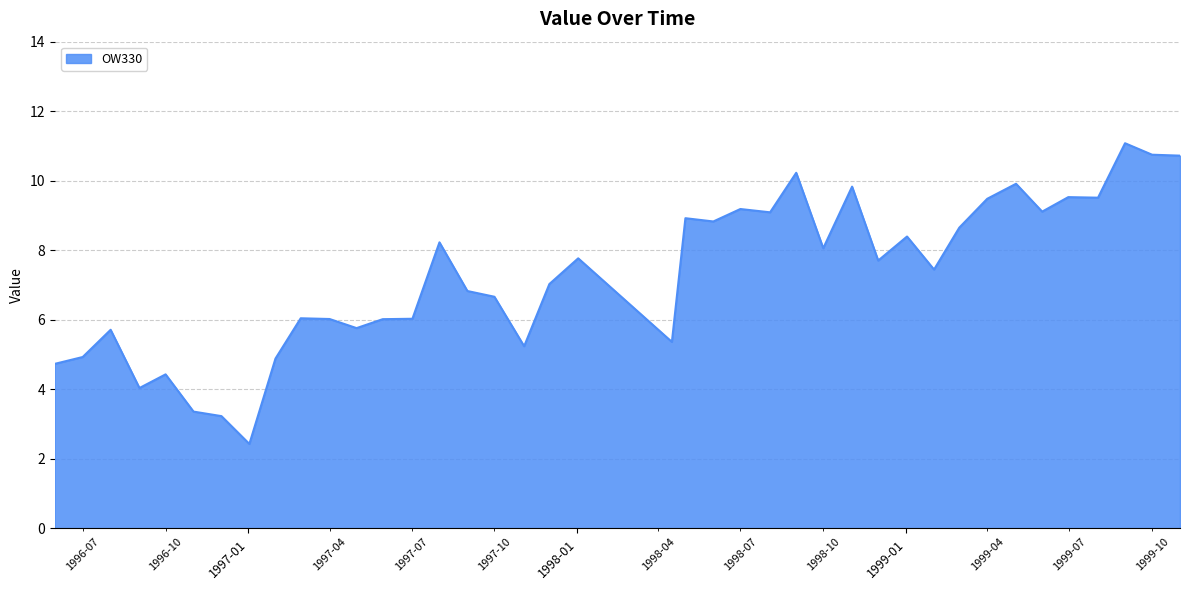

What is the minimum value shown in the chart?

2.4